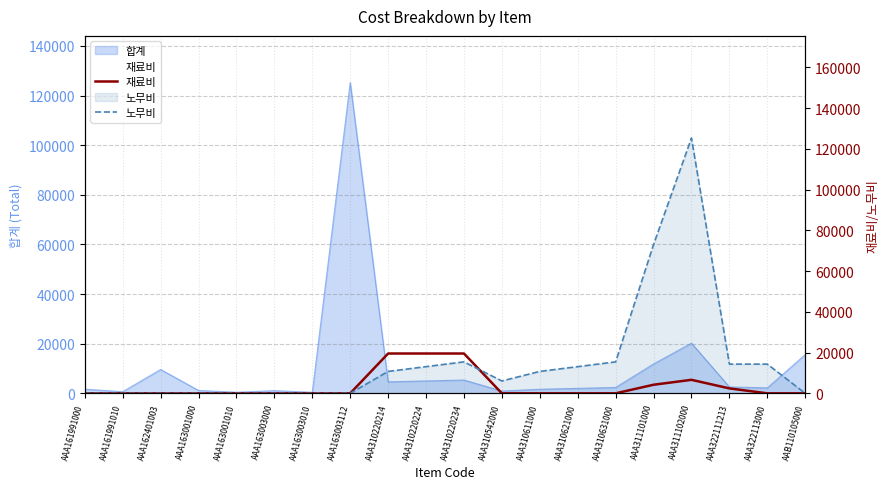

How many lines are shown in the chart?

2